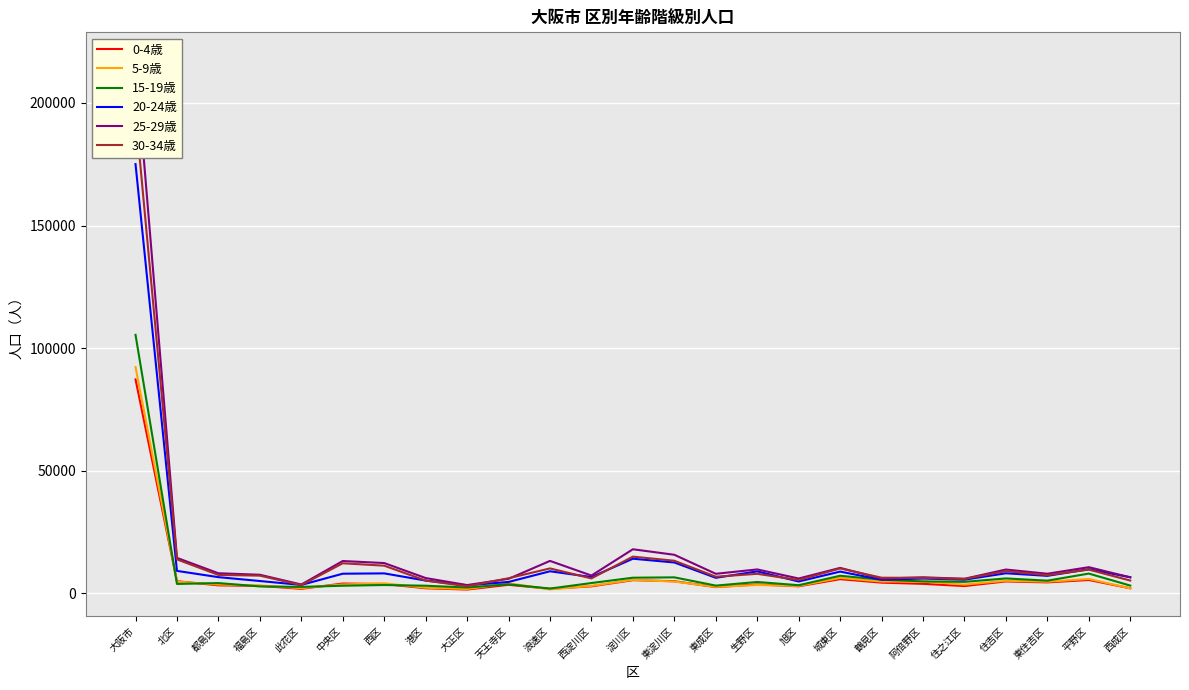

How many interior local valleys does the 15-19歳 series have?

8